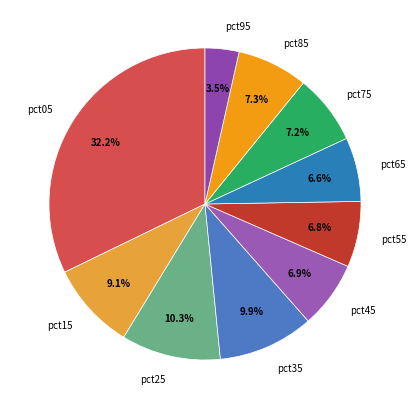

Does pct15 represent more than half of the total?

No